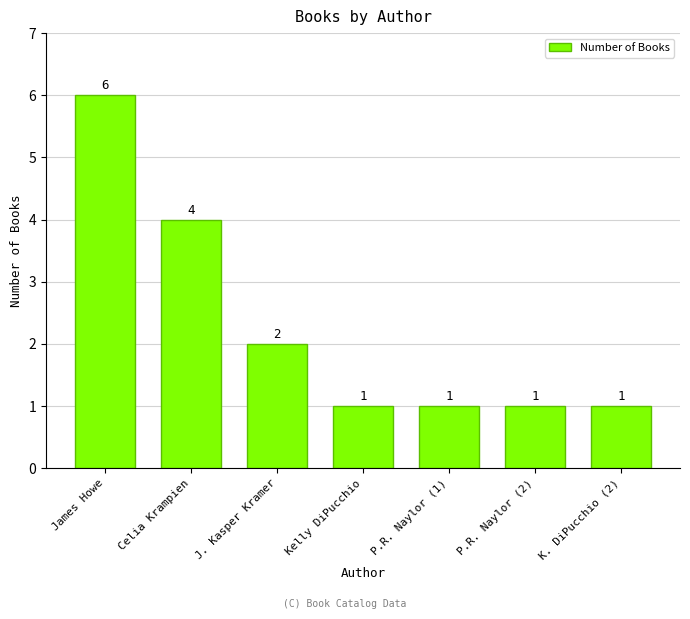

At which category does the chart reach its peak across all series?

James Howe